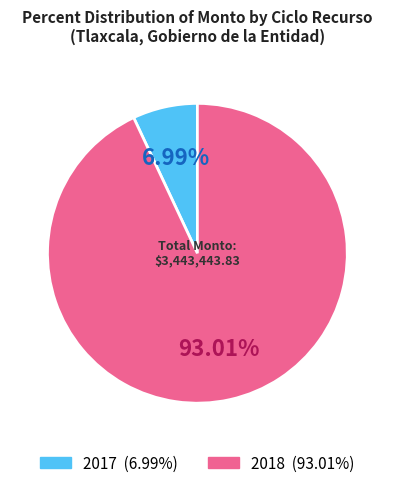

How many segments does this pie chart have?

2